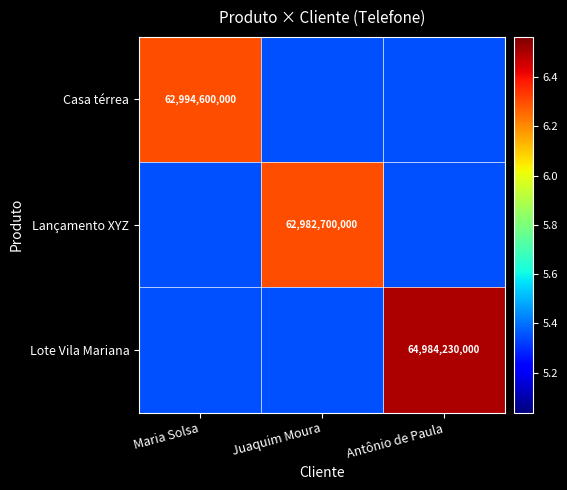

The Lote Vila Mariana series shows 64984230000 at Antônio de Paula. True or false?

True